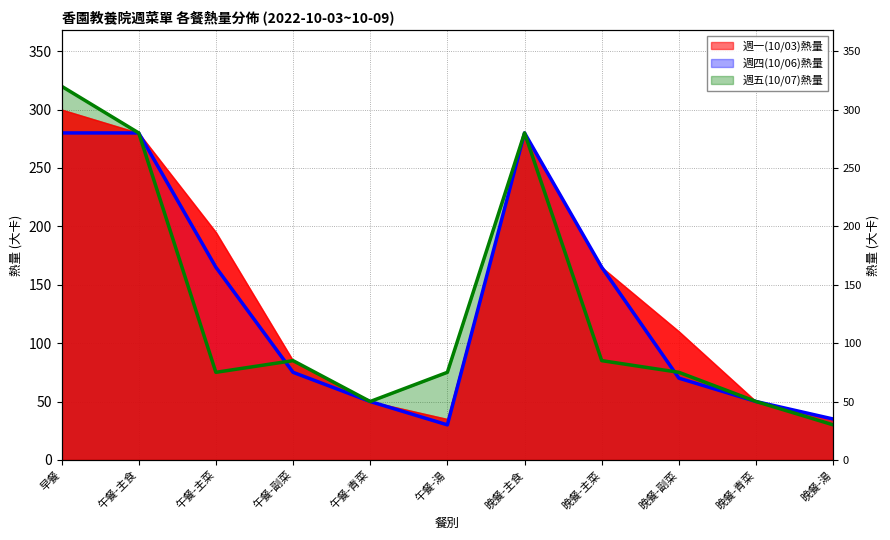

Rank the categories by 週五(10/07)熱量 value from lowest to highest.

晚餐-湯, 午餐-青菜, 晚餐-青菜, 午餐-主菜, 午餐-湯, 晚餐-副菜, 午餐-副菜, 晚餐-主菜, 午餐-主食, 晚餐-主食, 早餐